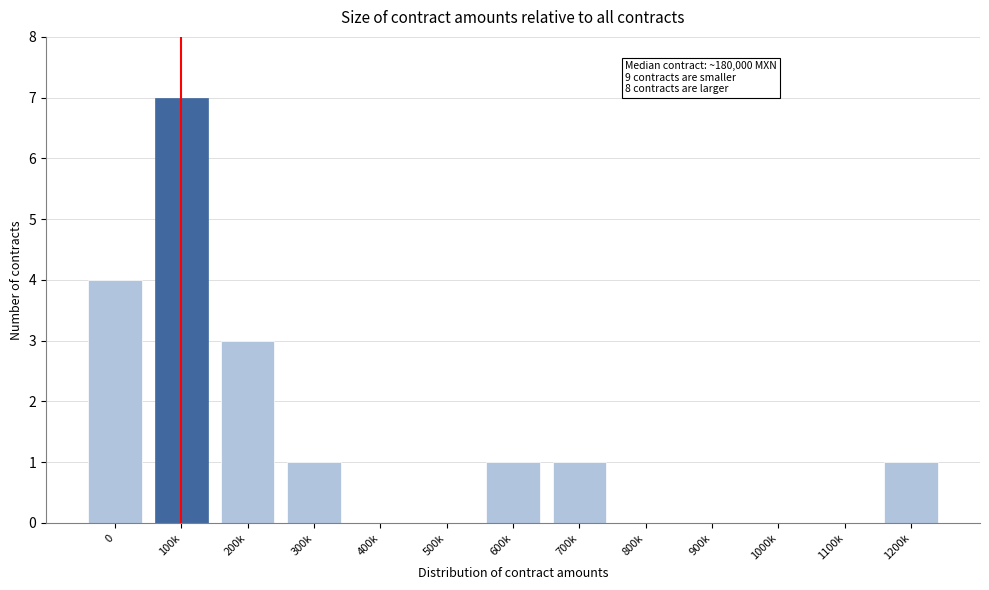

Reading left to right, list all the values displayed in this chart.

0=4	100k=7	200k=3	300k=1	400k=0	500k=0	600k=1	700k=1	800k=0	900k=0	1000k=0	1100k=0	1200k=1